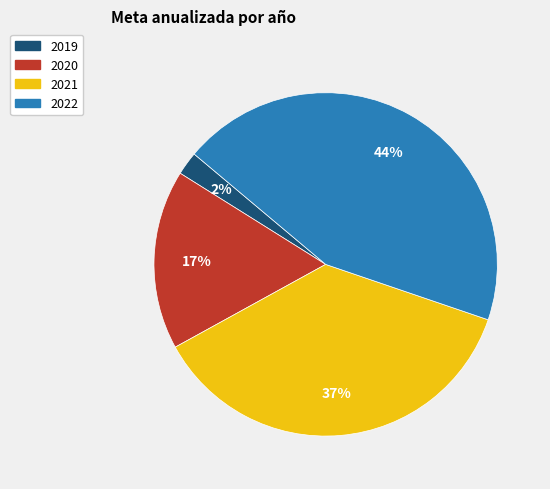

Combined, do 2022 and 2020 account for over 50%?

Yes